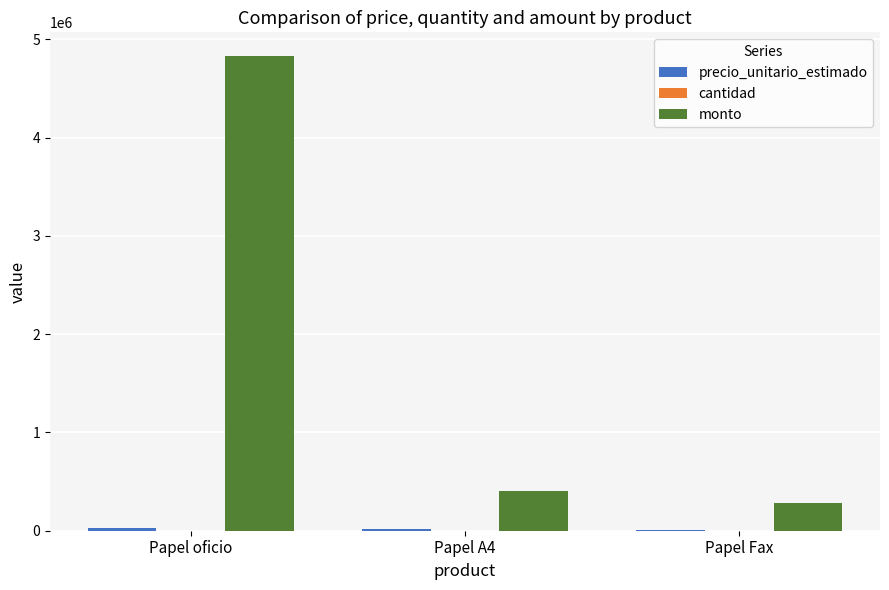

What is the sum of all monto values?

5515000